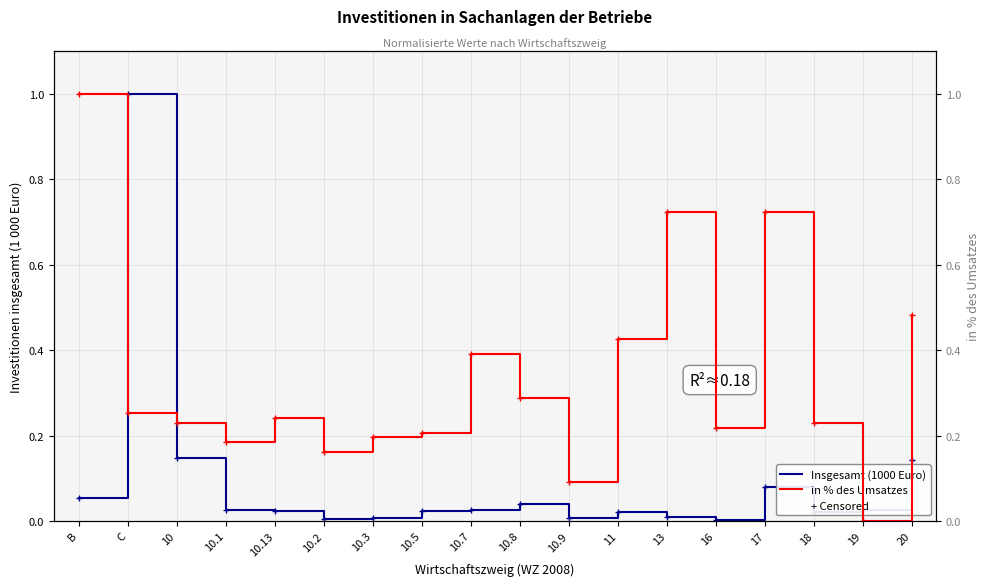

List the series in order of their overall mean, highest first.

in % des Umsatzes, Insgesamt (1000 Euro)